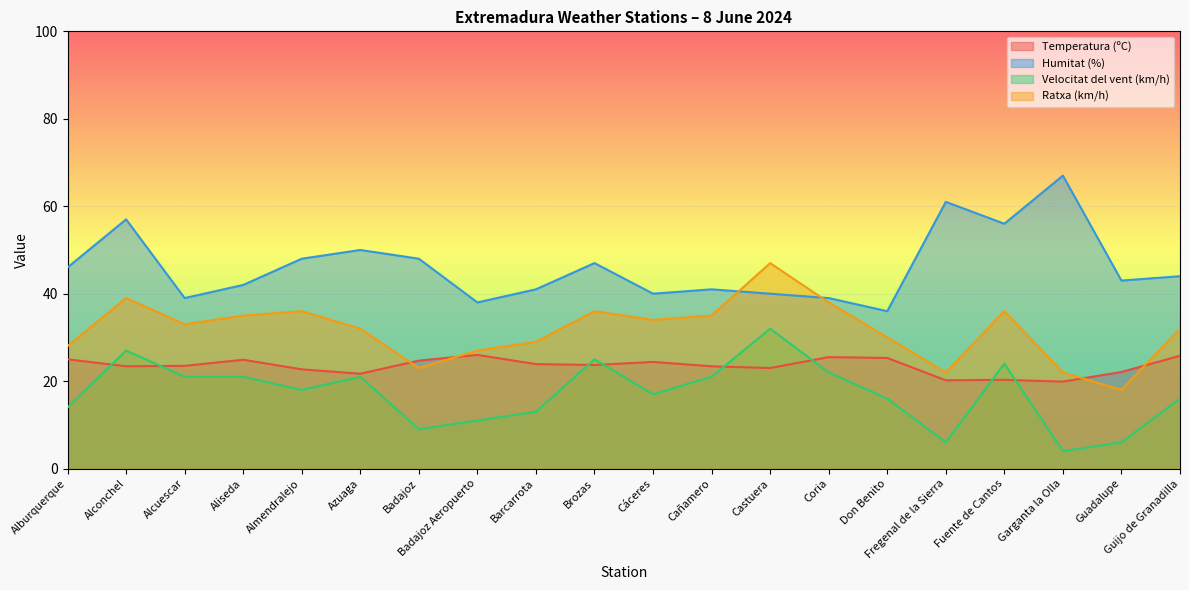

Is it true that Humitat (%) equals 13.0 at Cañamero?

False